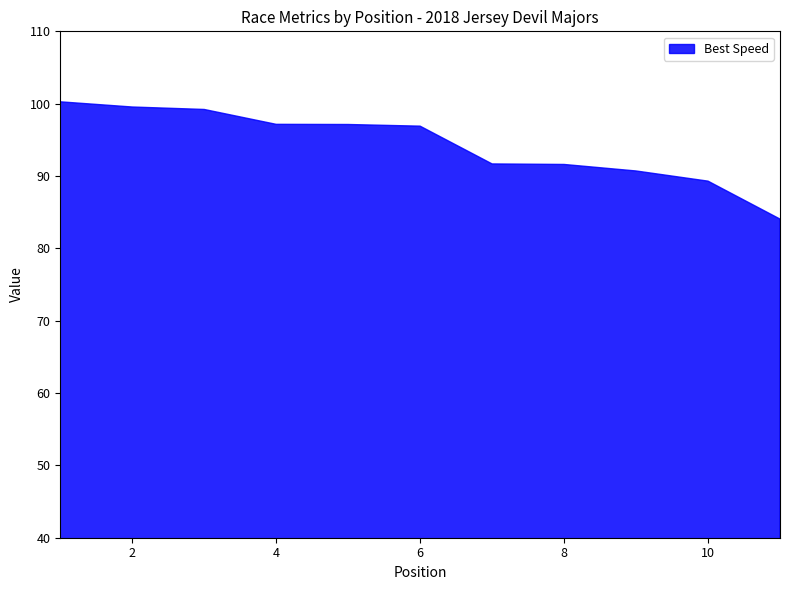

What is the greatest value displayed?

100.3